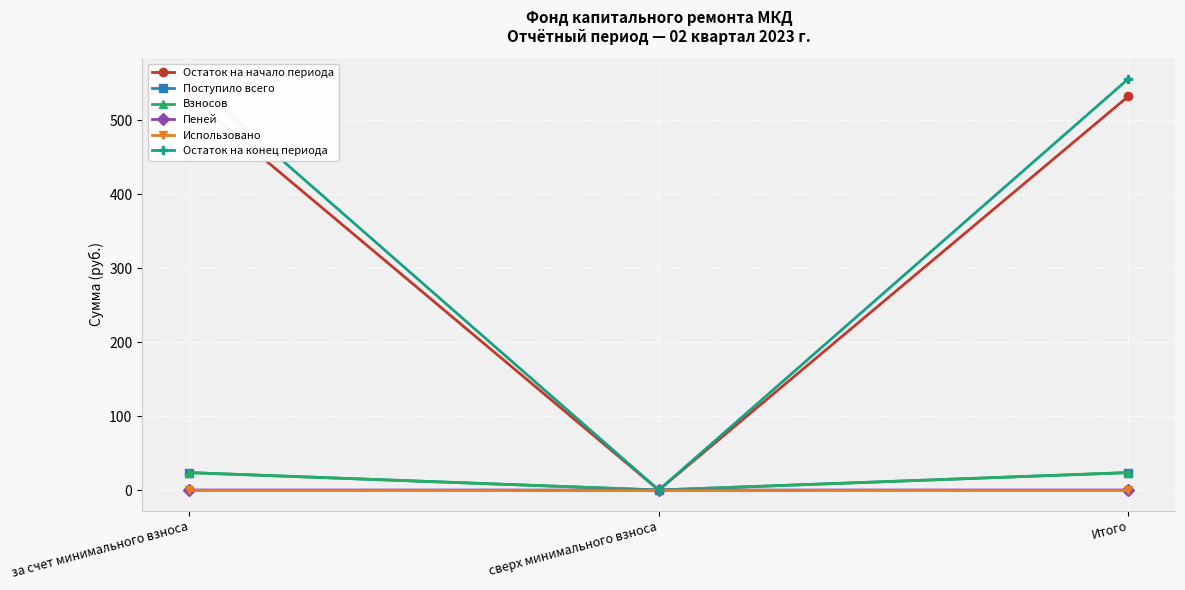

What is the label of the 2nd point from the left?

сверх минимального взноса